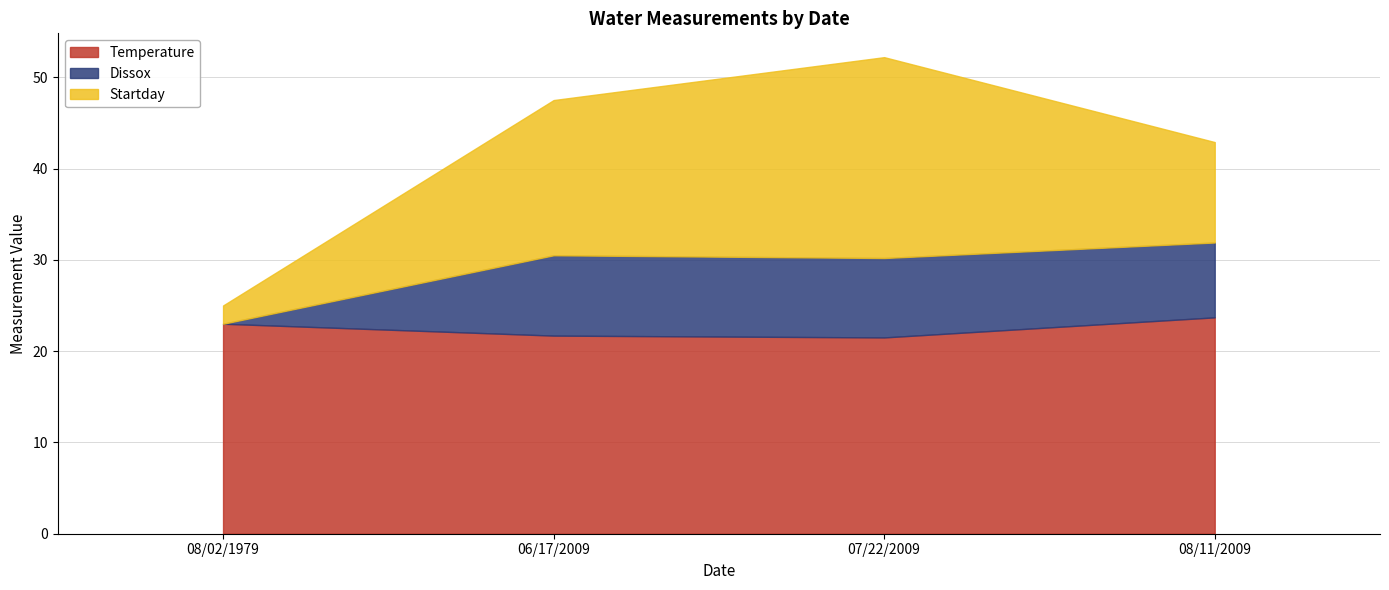

True or false: Temperature and Dissox intersect in this chart.

False